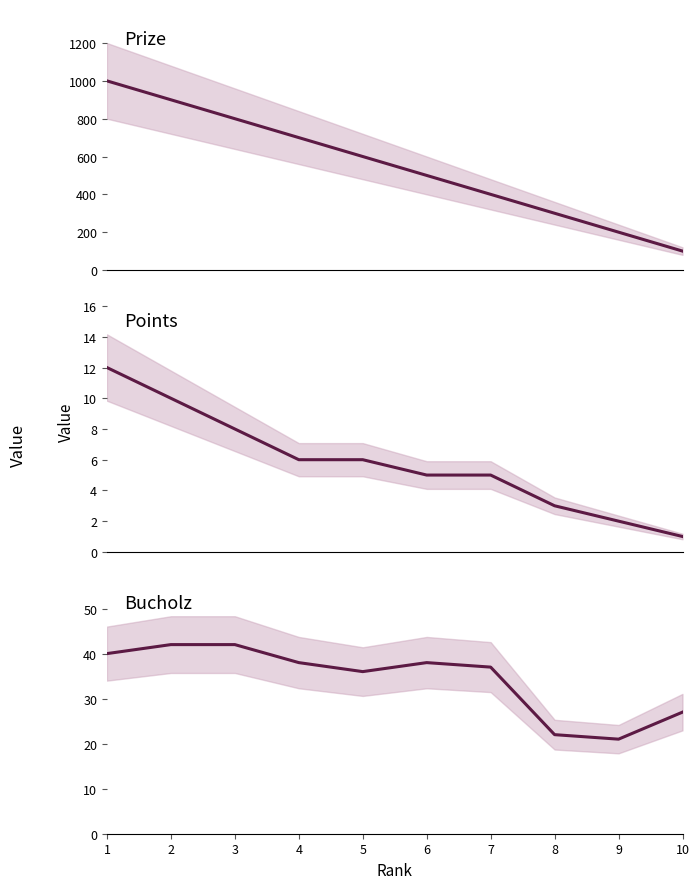

What is the maximum value shown in the chart?

1000